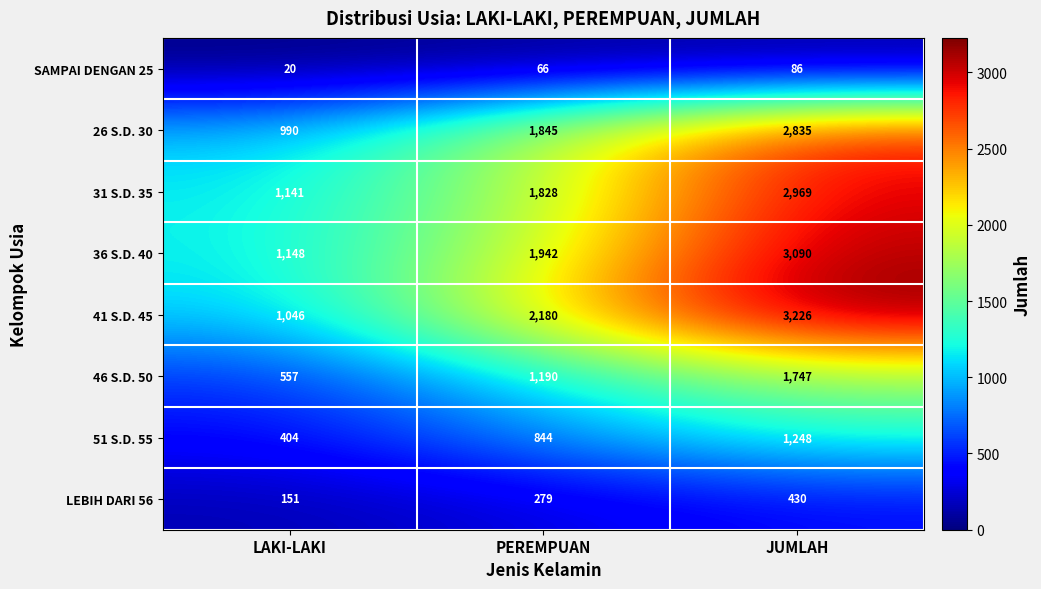

Between PEREMPUAN and JUMLAH, which series saw the biggest shift?

36 S.D. 40